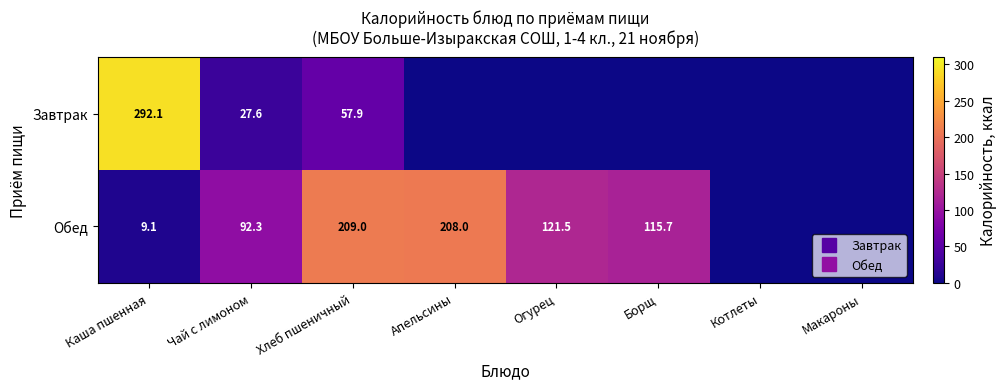

Rank the categories by Обед value from lowest to highest.

Котлеты, Макароны, Каша пшенная, Чай с лимоном, Борщ, Огурец, Апельсины, Хлеб пшеничный